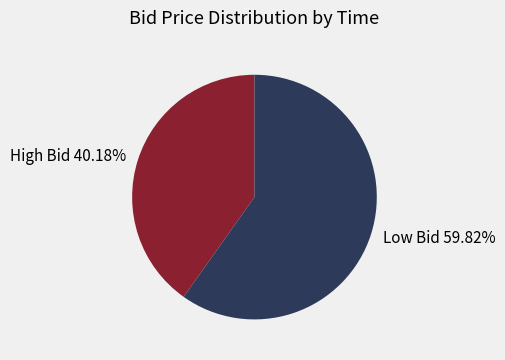

Count the number of slices in the pie.

2